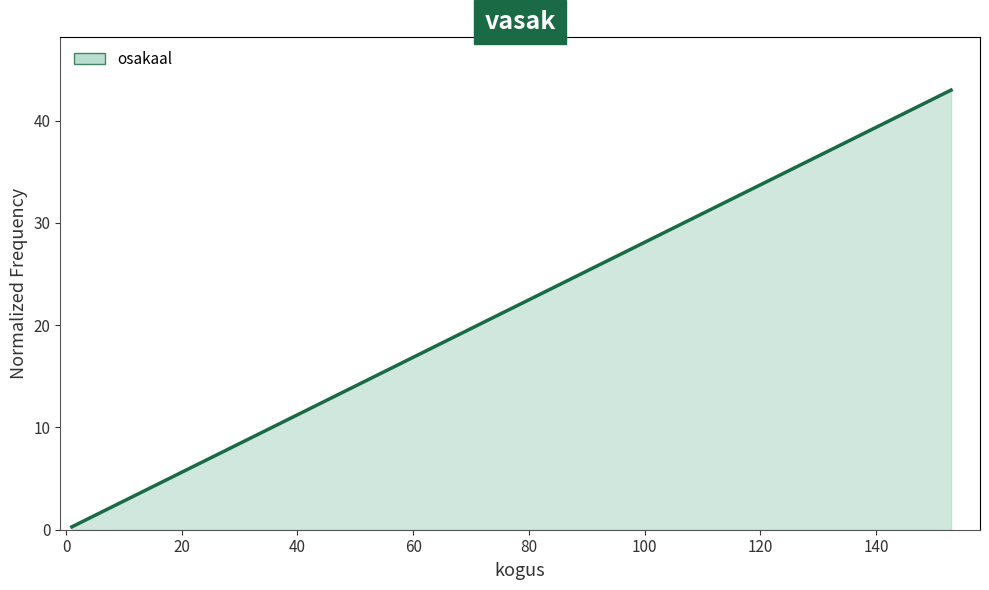

What is the sum of all values?

100.0